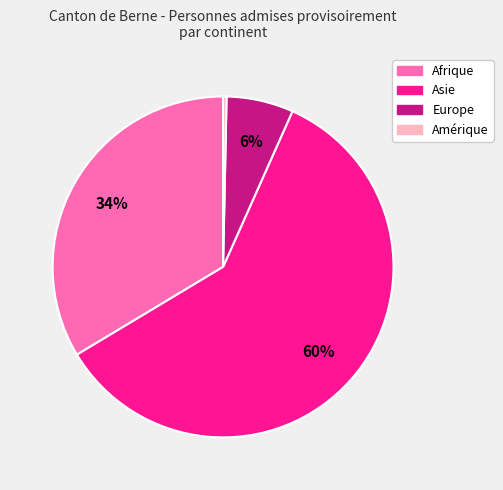

Approximately how many times larger is the value at Europe compared to Afrique?

0.2